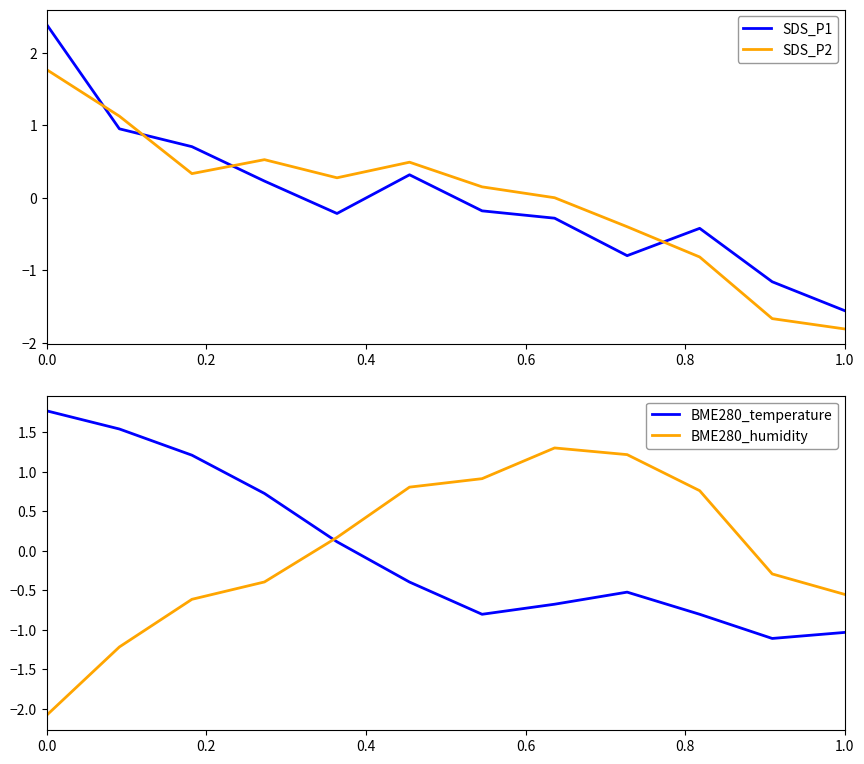

What is the difference between the maximum and minimum values in the BME280_humidity series?

3.4